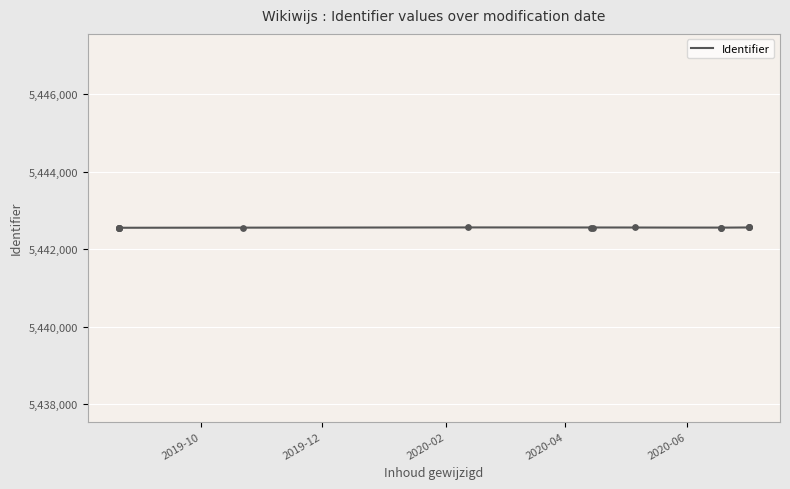

What is the change in value from 2020-06-18 to 2020-07-02?

+9